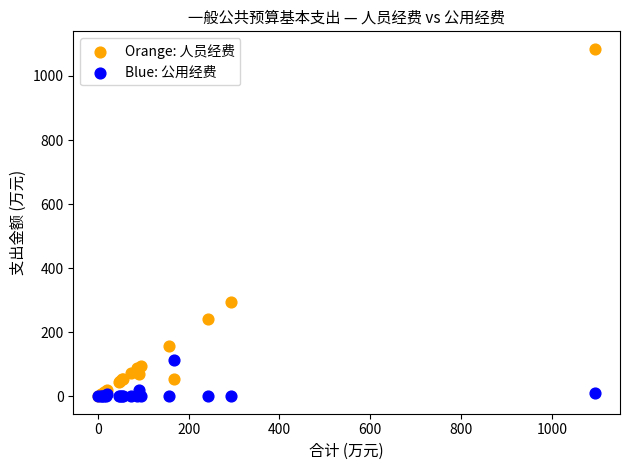

In the Orange: 人员经费 series, what Y value is closest to 542?

294.4